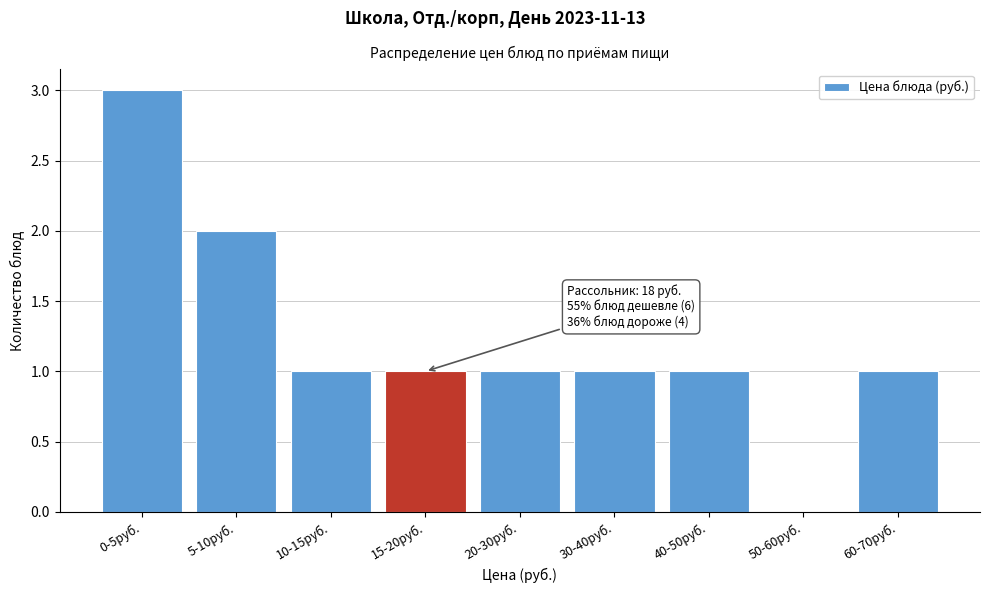

Reading right to left, extract all data points from this chart.

60-70руб.=1	50-60руб.=0	40-50руб.=1	30-40руб.=1	20-30руб.=1	15-20руб.=1	10-15руб.=1	5-10руб.=2	0-5руб.=3